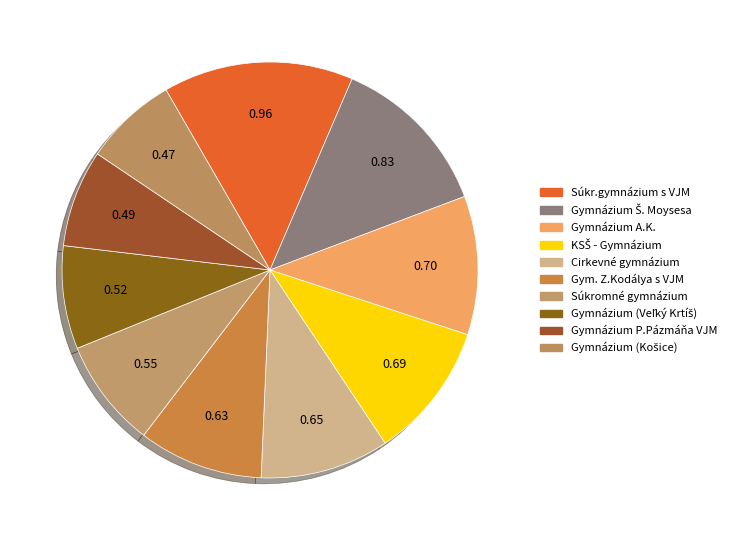

How many slices are in this pie chart?

10